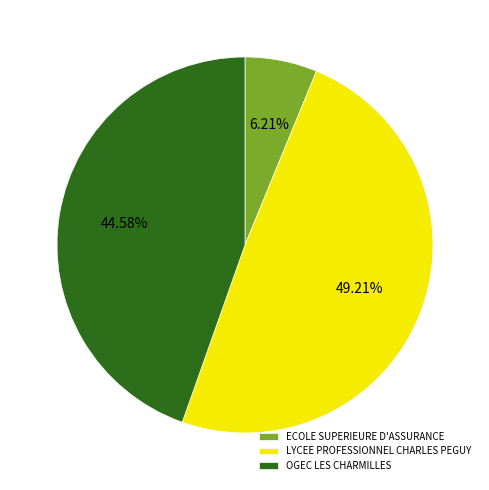

Count the number of slices in the pie.

3